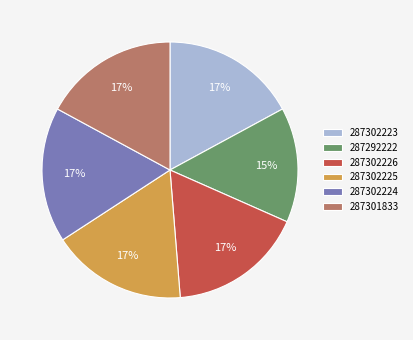

Is it true that 287302224 is 17% of the pie?

True